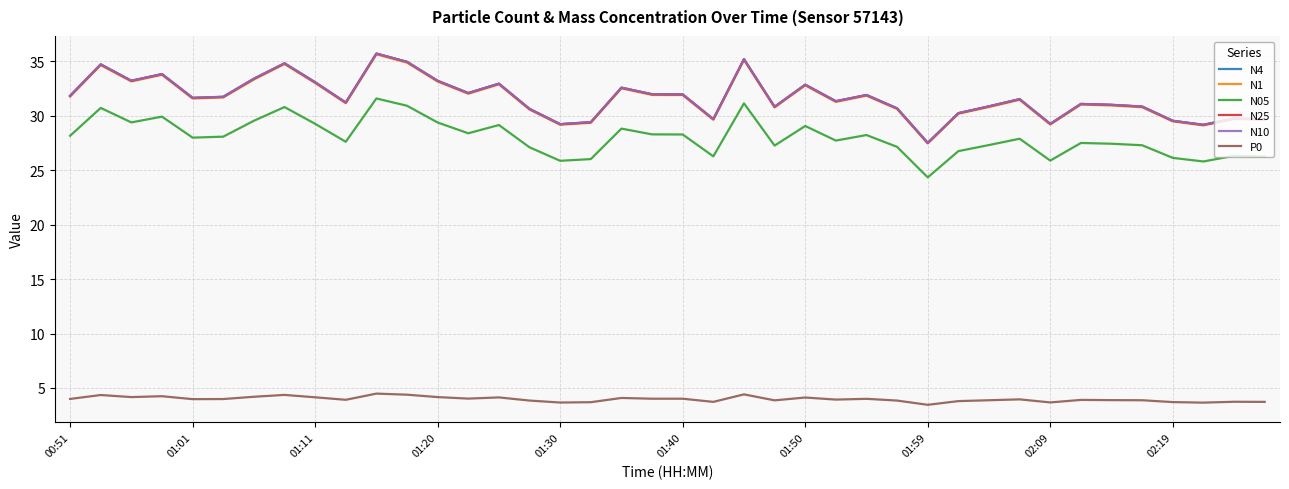

What is the highest value of the N4 series?

35.7